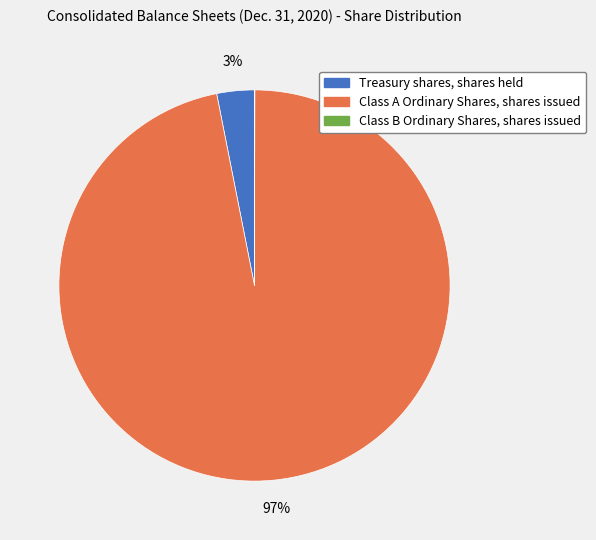

To the nearest percent, what is the difference between the largest and smallest slice percentages?

97%